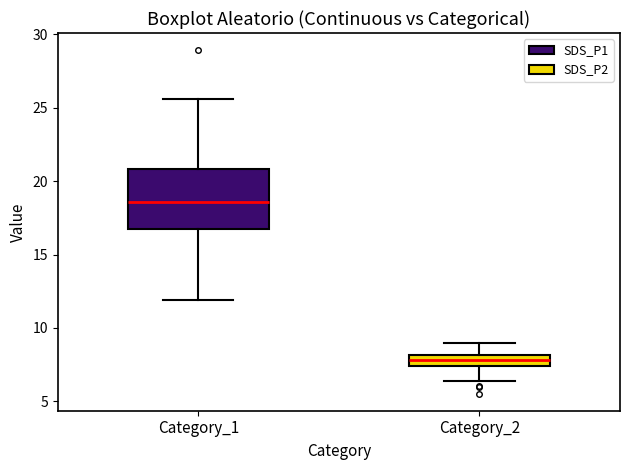

Which box is the tallest, from its lower edge to its upper edge?

Category_1